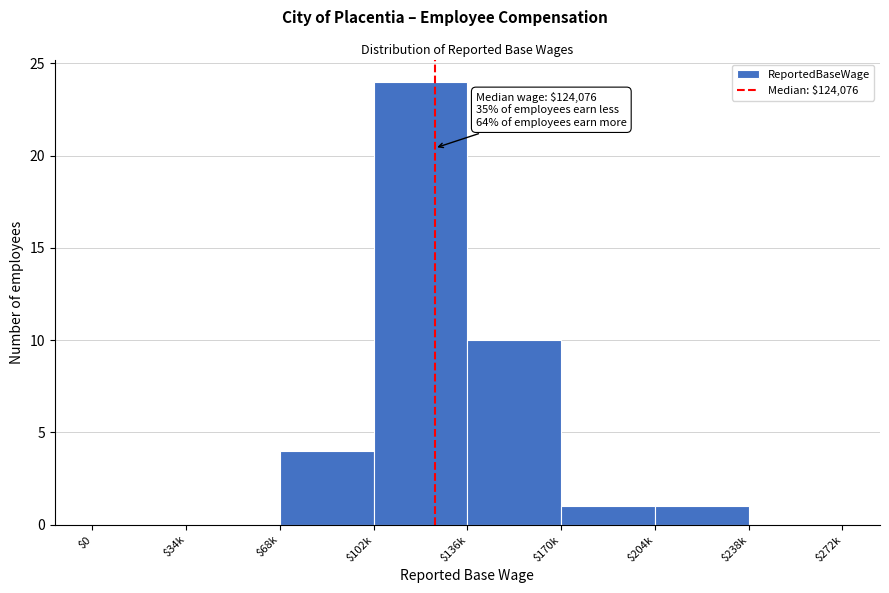

What is the sum of all values?

40